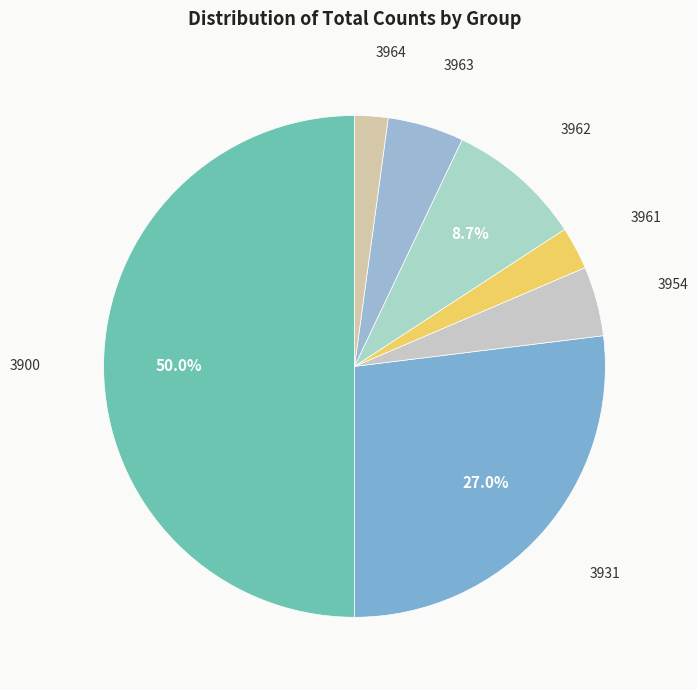

To the nearest percent, what is the average slice percentage?

14%